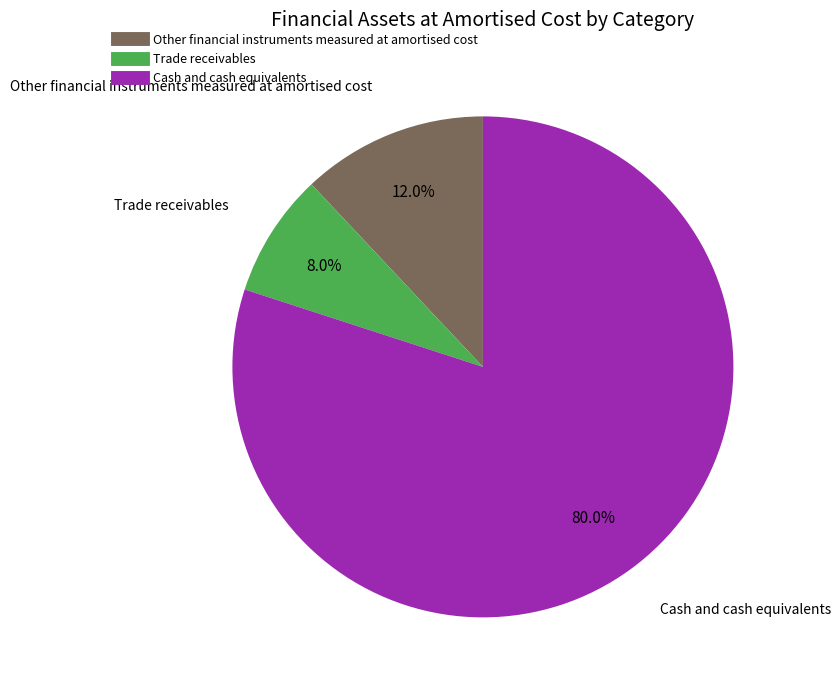

Do Cash and cash equivalents and Trade receivables together represent more than half of the pie?

Yes